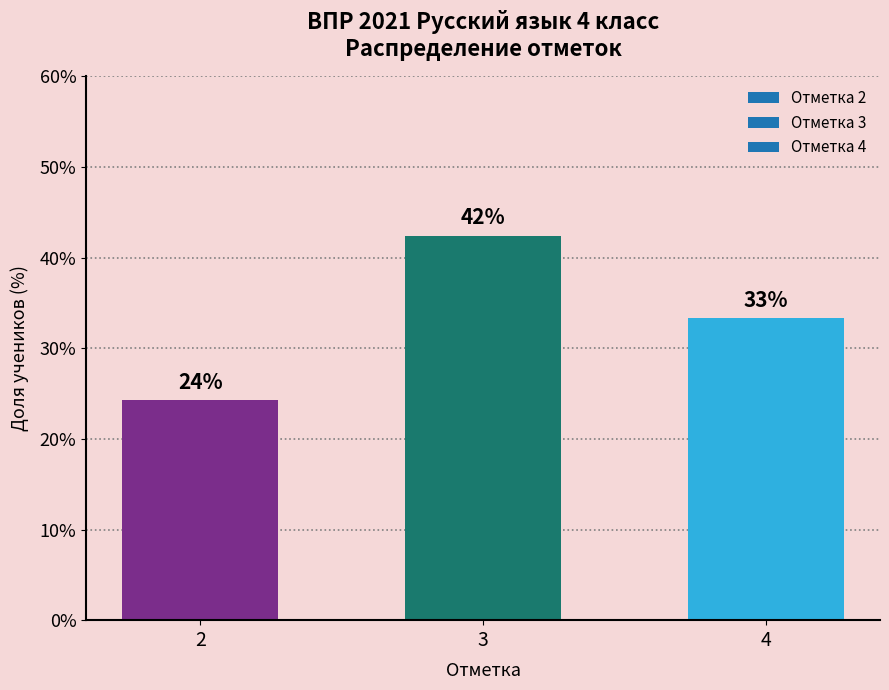

Reading left to right, what are all the values shown in this chart?

24.2	42.4	33.3